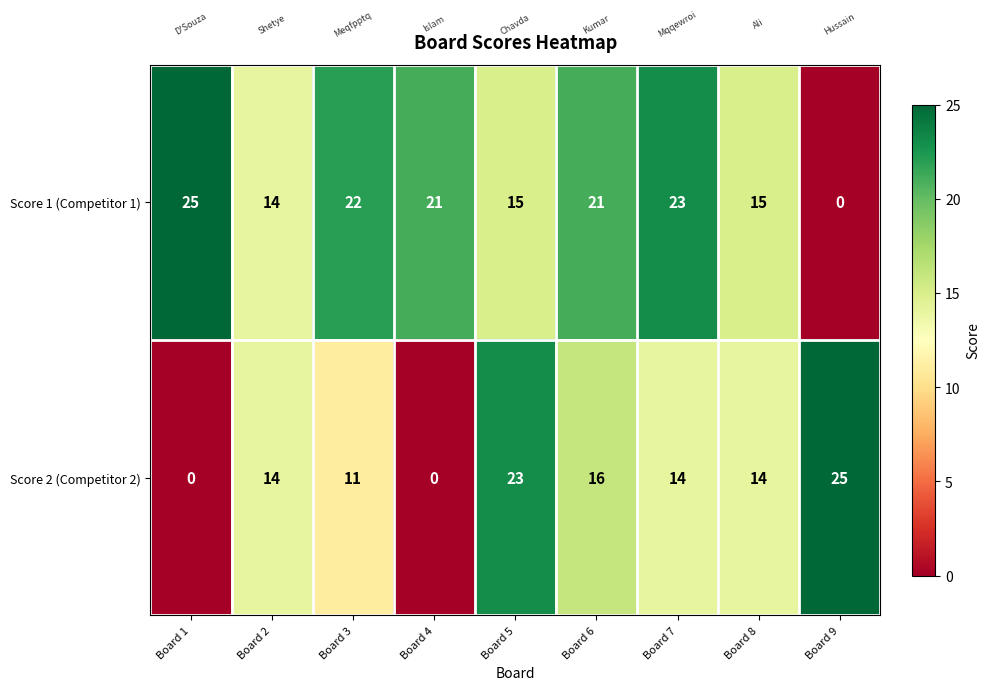

Reading right to left, extract all data points from this chart.

Score 1 (Competitor 1): 0	15	23	21	15	21	22	14	25
Score 2 (Competitor 2): 25	14	14	16	23	0	11	14	0